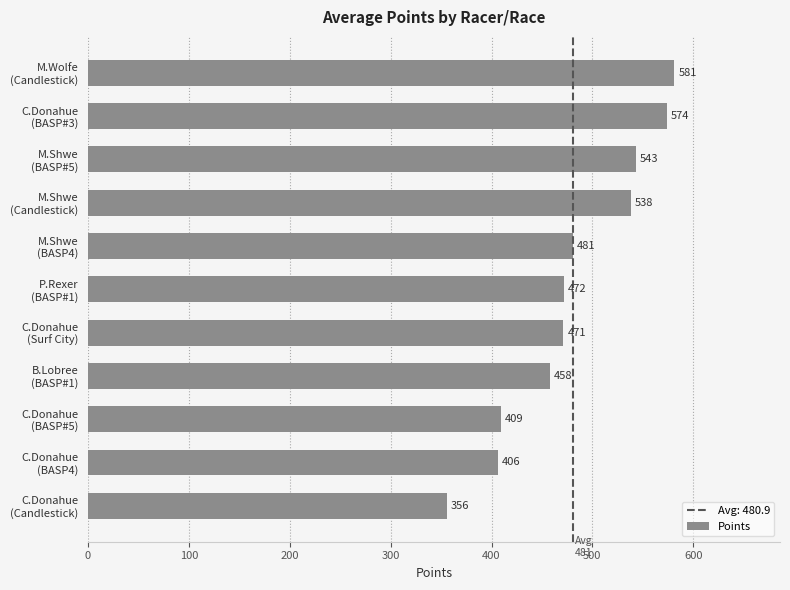

What is the value of the 4th bar from the top?

538.0